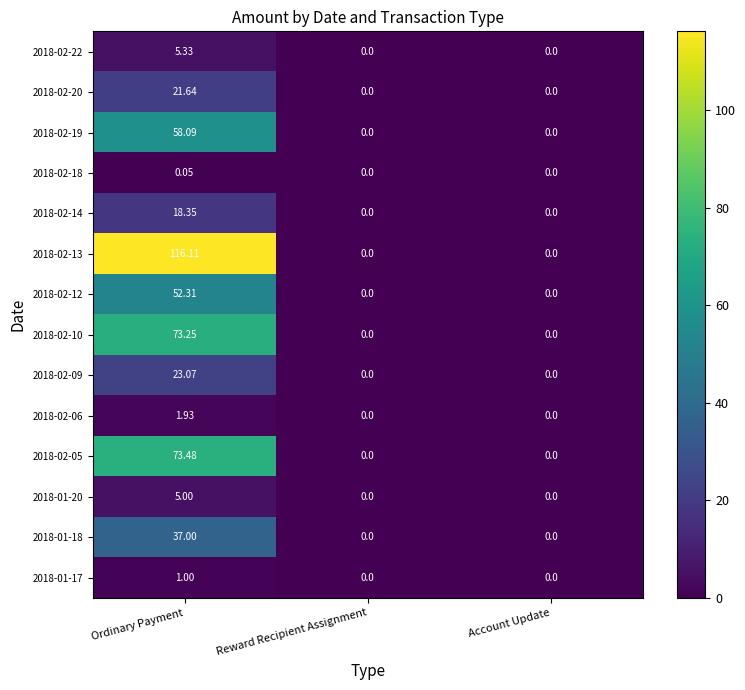

At which category is the sum across all series the highest?

Ordinary Payment